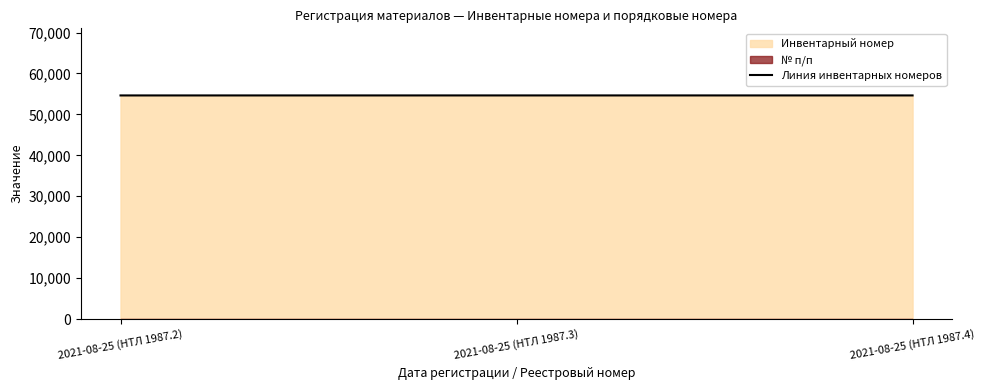

What is the label of the 2nd point from the right?

2021-08-25 (НТЛ 1987.3)